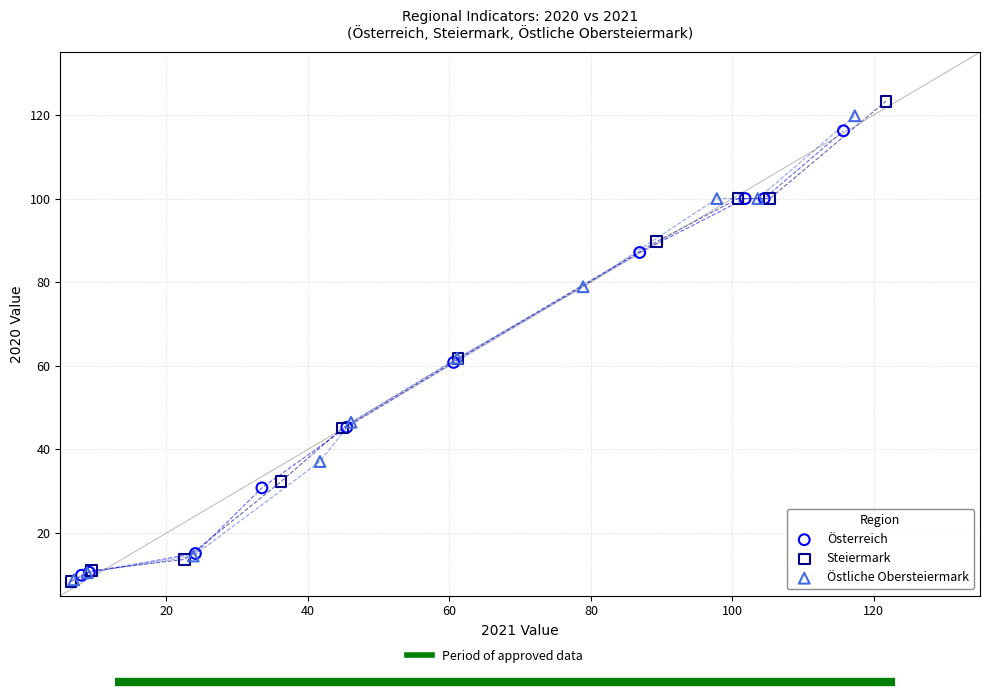

Which series contains the highest Y value?

Steiermark